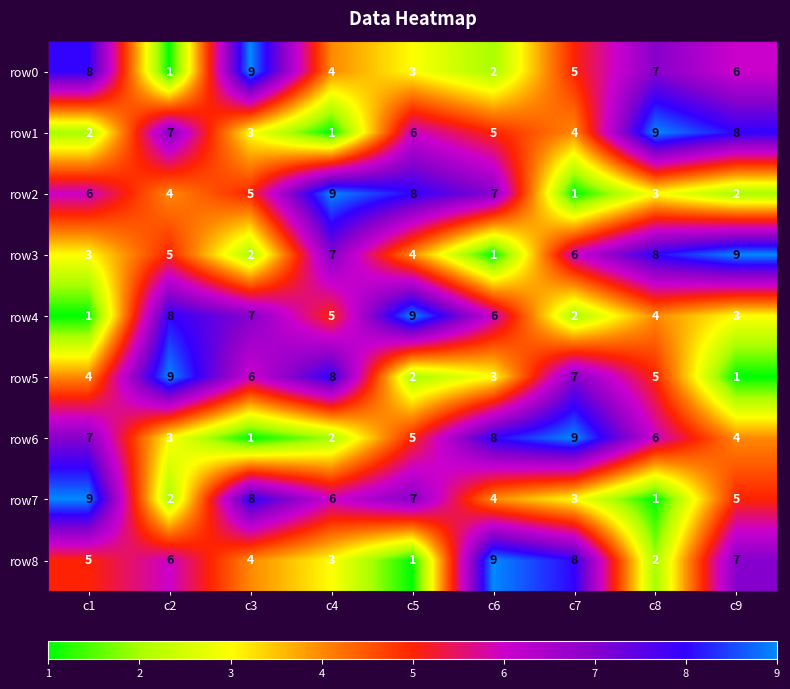

What is the spread (max minus min) of values at c3?

8